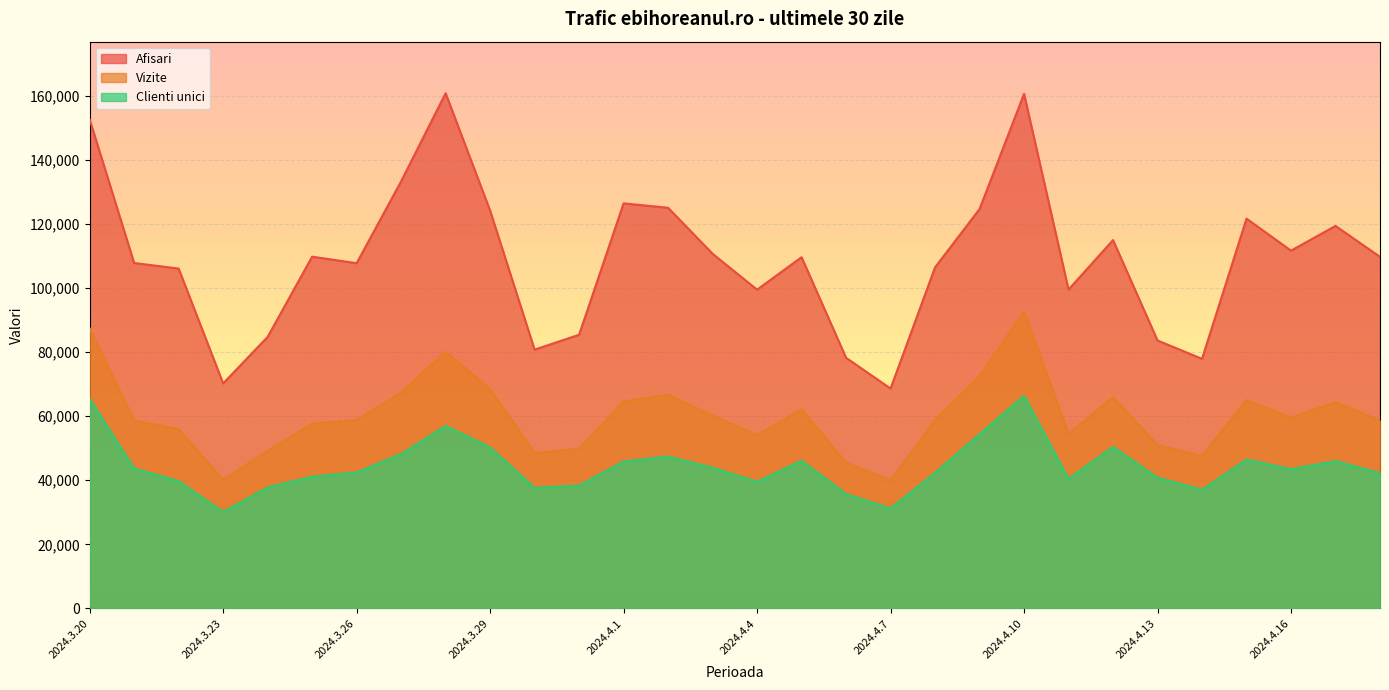

What is the maximum value for Afisari?

160765